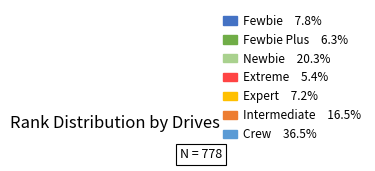

Does any single category account for the majority?

No